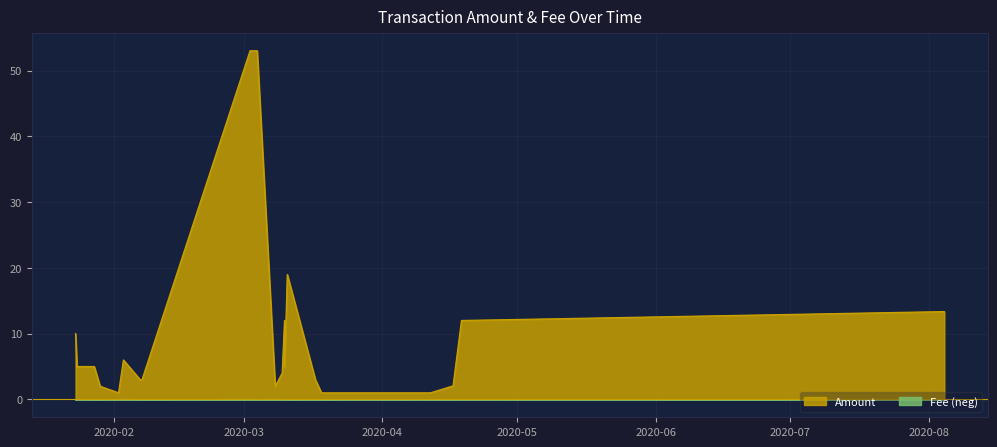

Rank the series at 2020-08-04 11:52:33 from highest to lowest value.

Amount, Fee